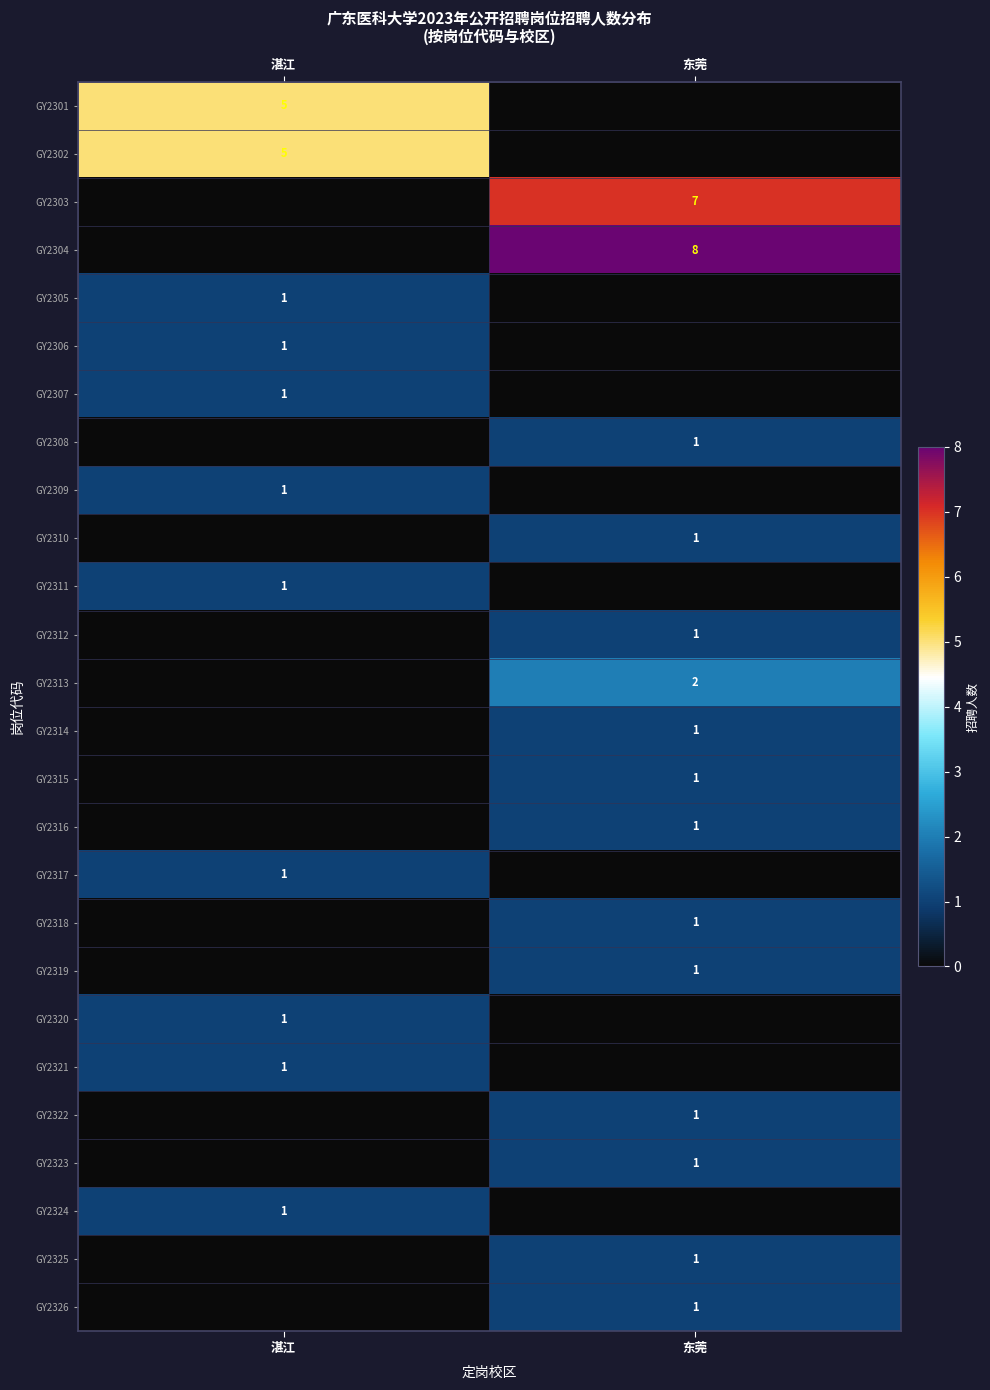

Count the number of data series in this chart.

26